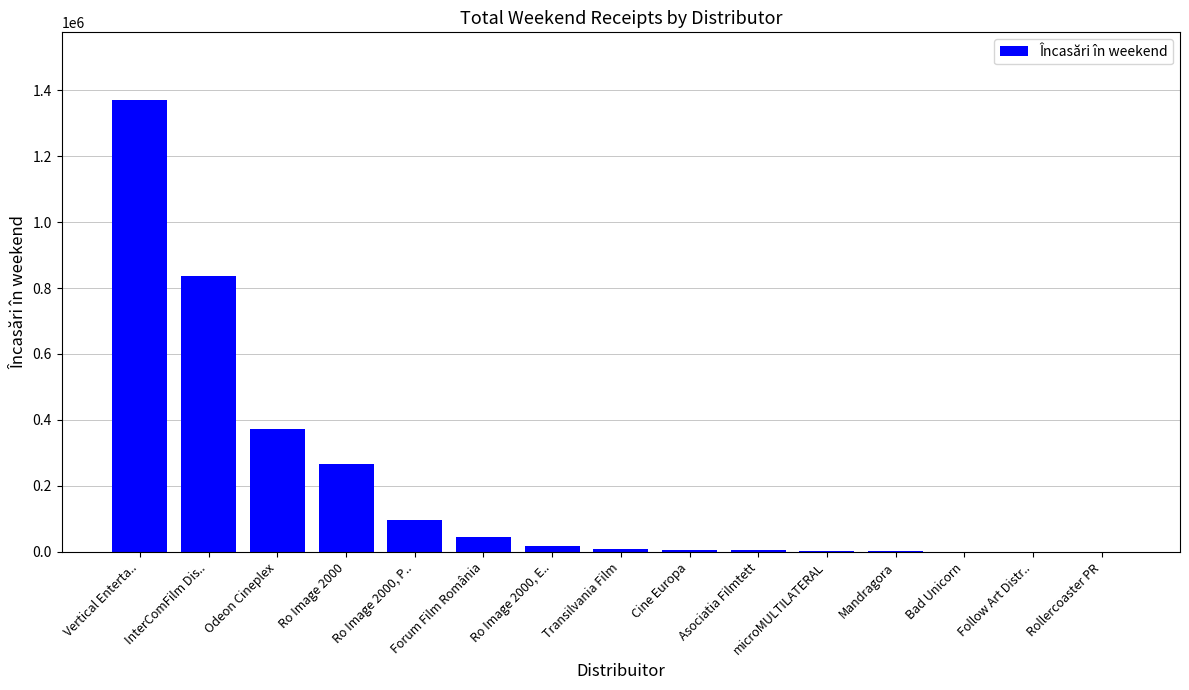

How many series are shown in this chart?

1